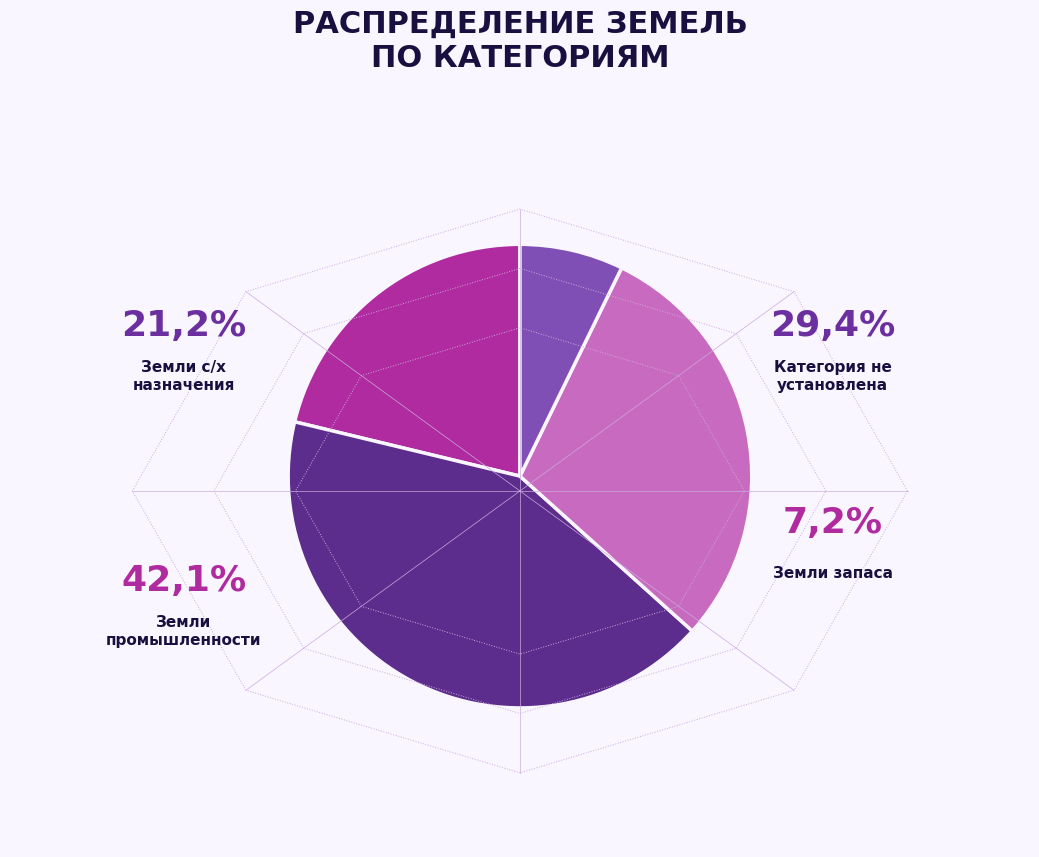

True or false: 73:14:010101:1550 accounts for 39% of the total.

False